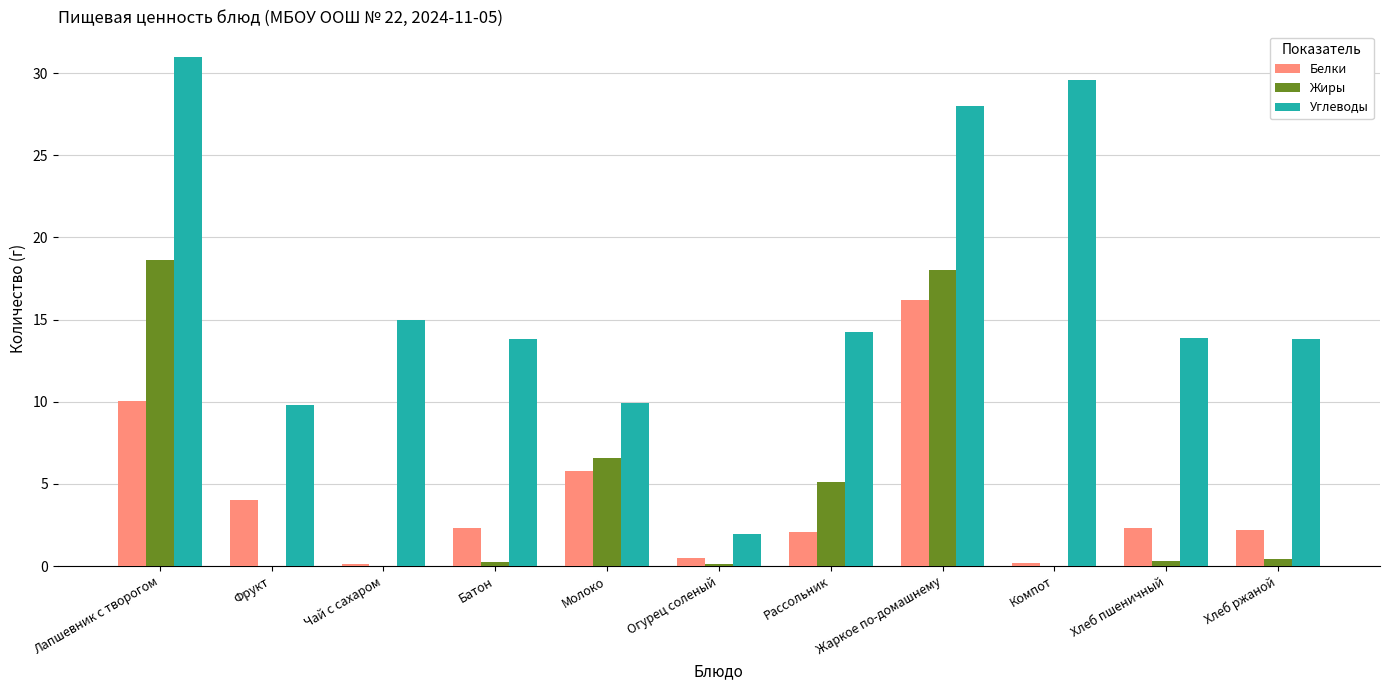

What is the difference between the Белки values at Огурец соленый and Лапшевник с творогом?

9.6